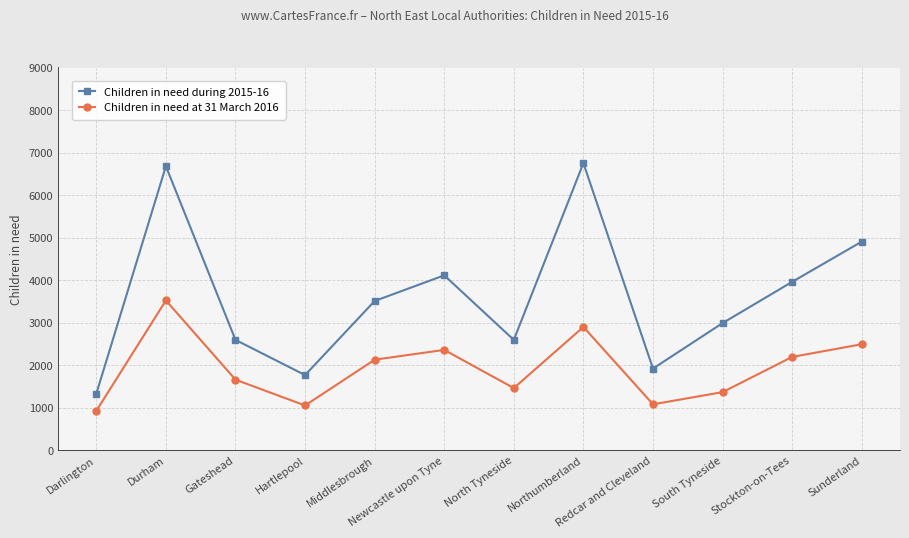

True or false: Children in need during 2015-16 has a value of 4072 at North Tyneside.

False